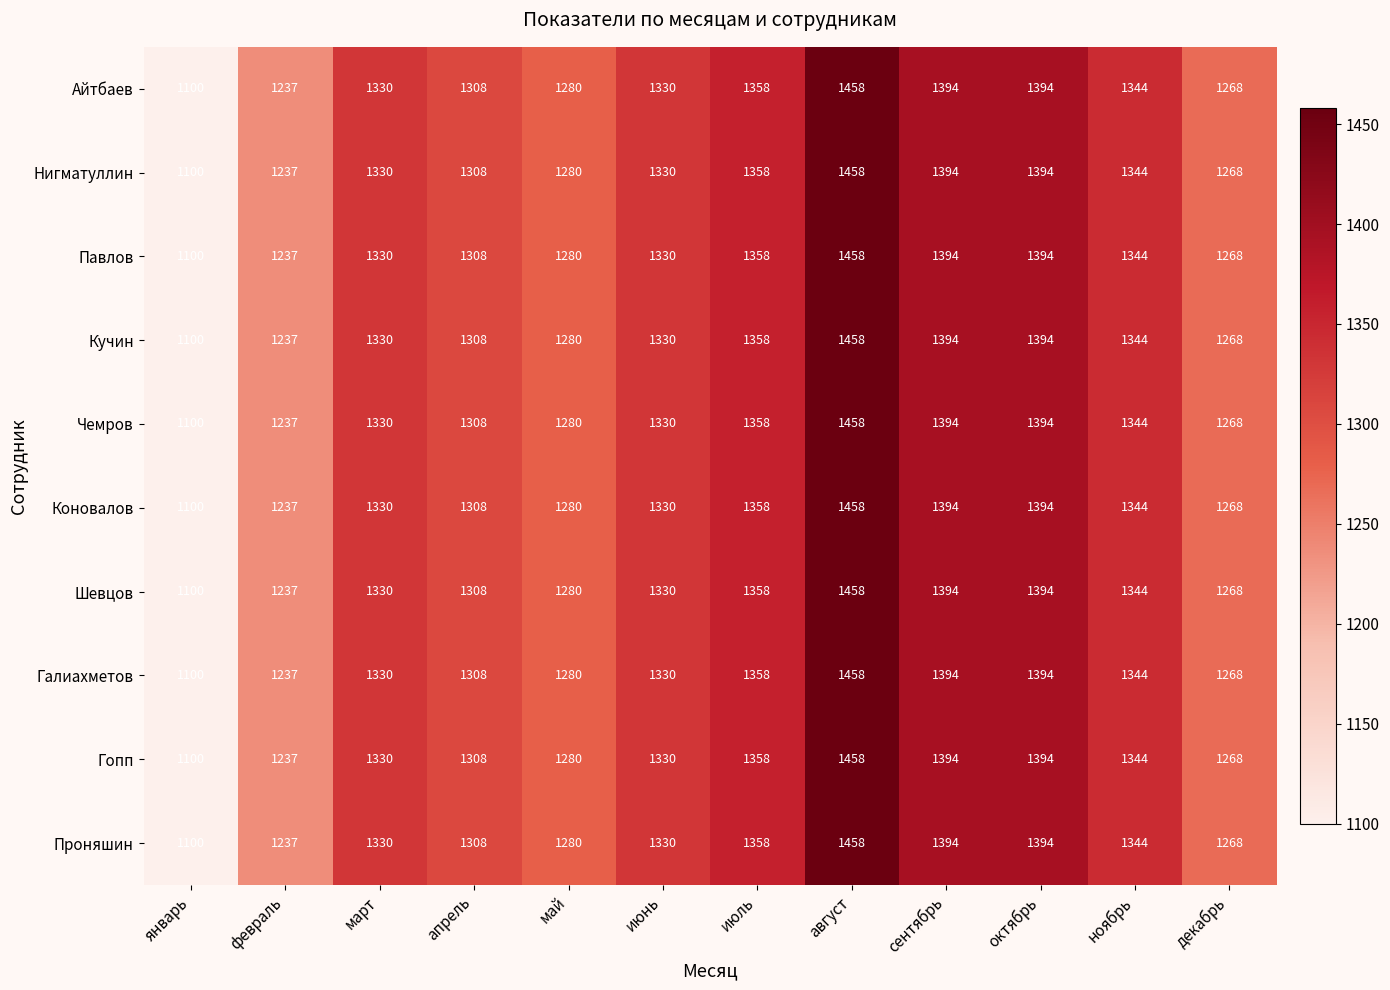

Which label corresponds to the largest value in the chart?

август